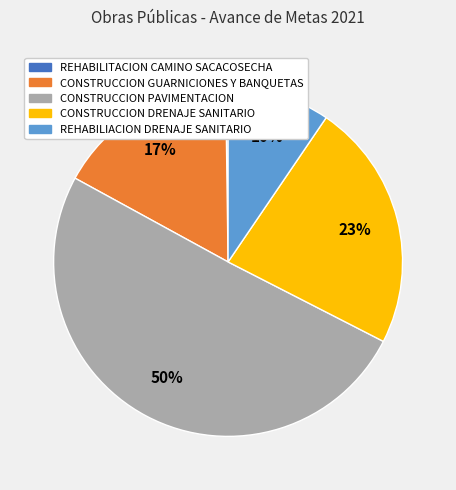

Which category has the biggest portion of the pie?

CONSTRUCCION PAVIMENTACION